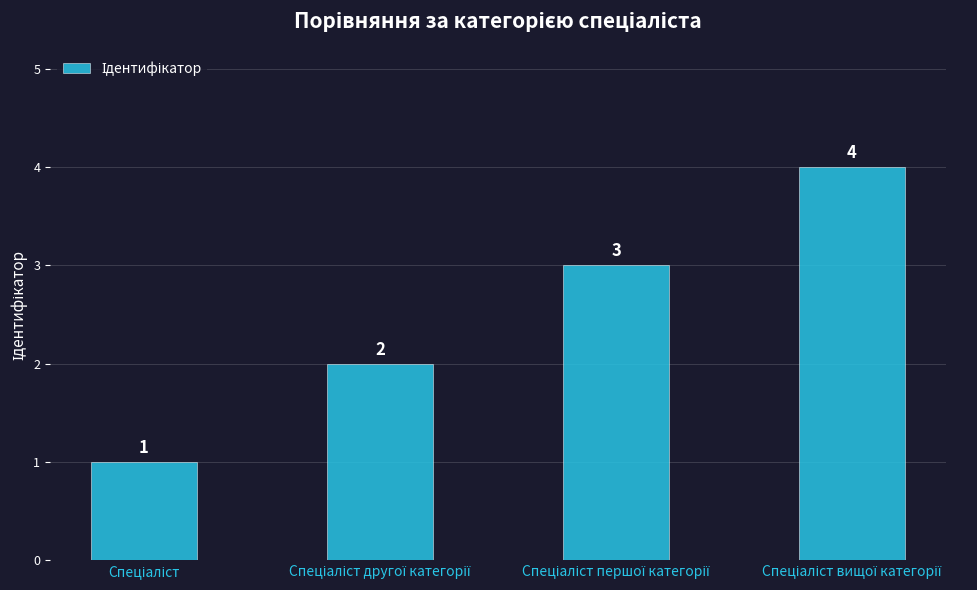

What is the difference between the maximum and minimum values?

3